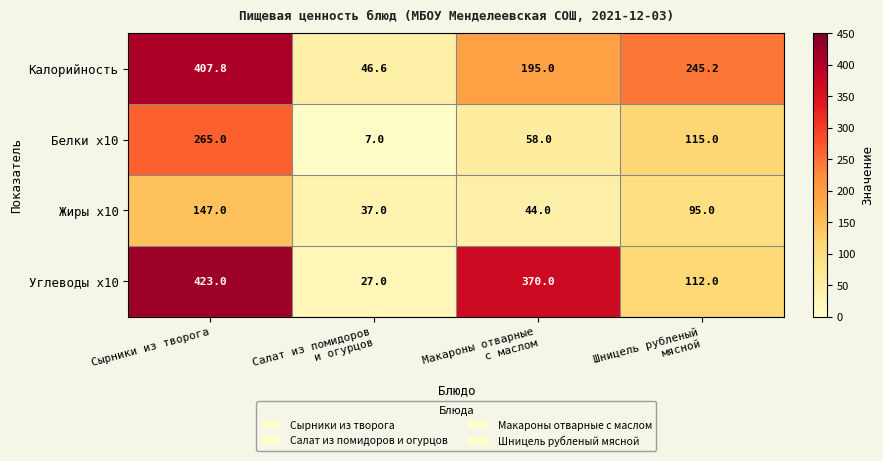

Rank the series by their maximum value, from lowest to highest.

Жиры x10, Белки x10, Калорийность, Углеводы x10